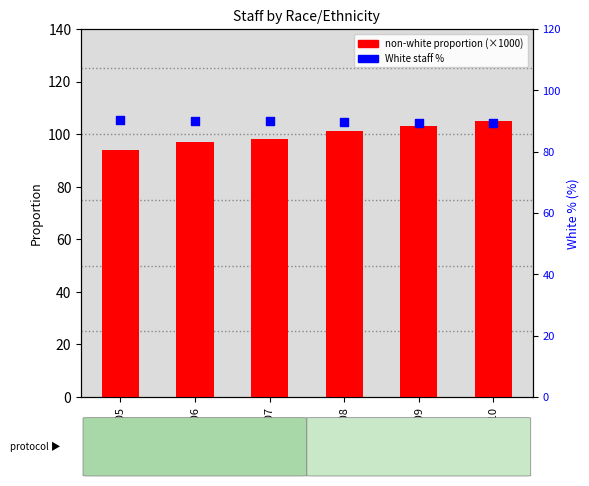

What is the total value across all series at 05/06?

187.1